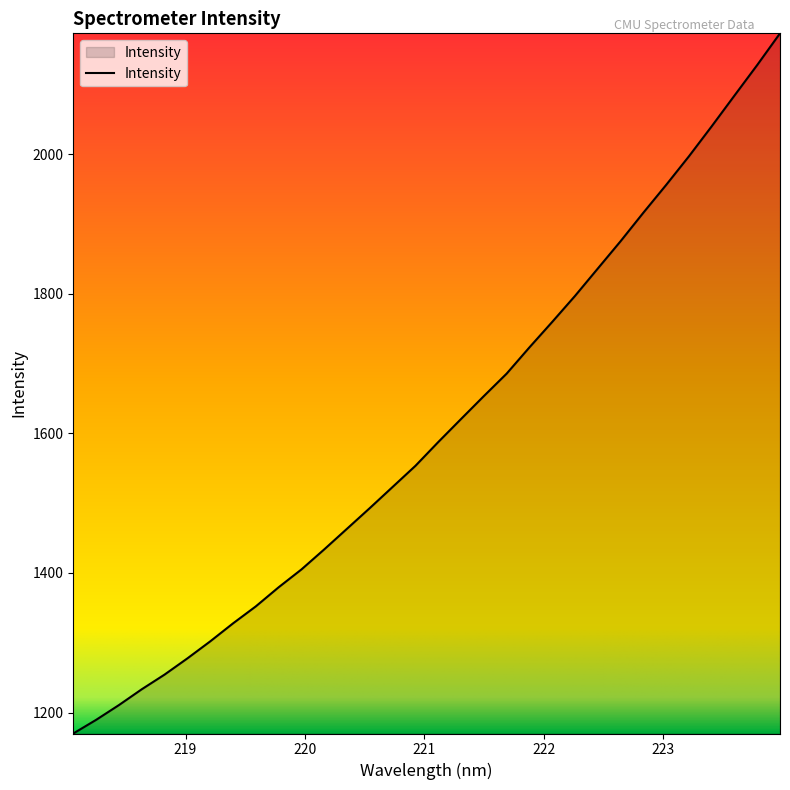

What is the smallest value displayed?

1170.0